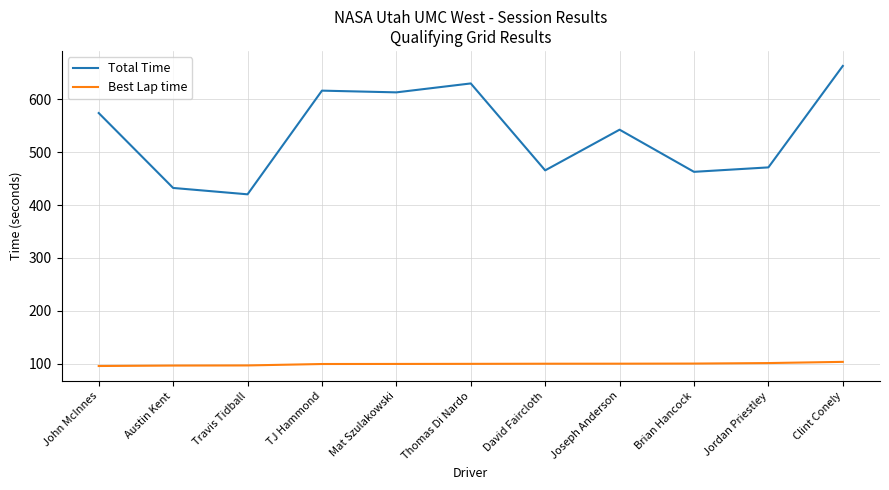

Rank the series by their maximum value, from lowest to highest.

Best Lap time, Total Time